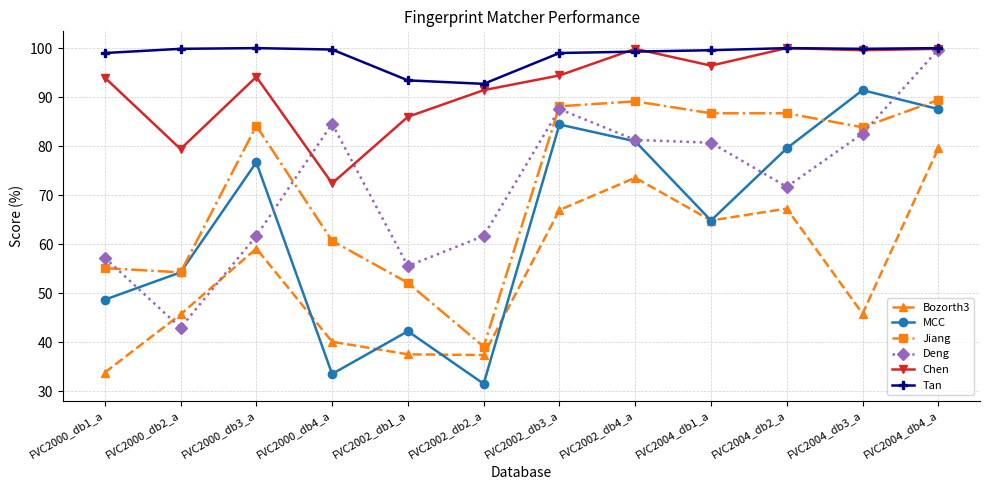

True or false: Jiang has more than 1 interior local peaks.

True